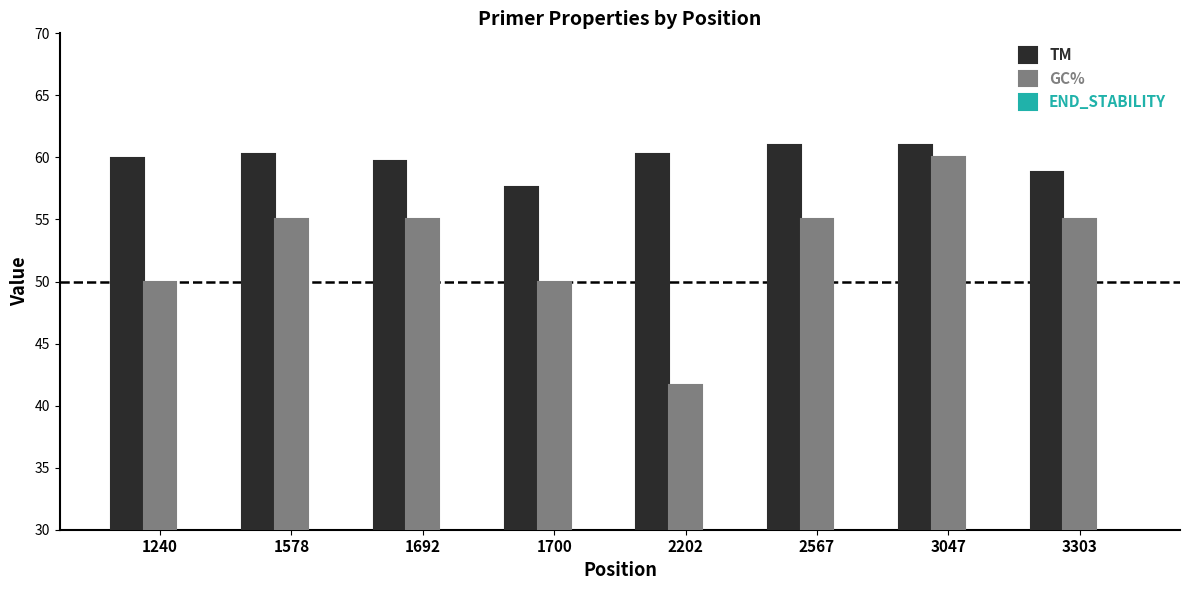

List the series in order of their peak value, lowest first.

END_STABILITY, GC%, TM